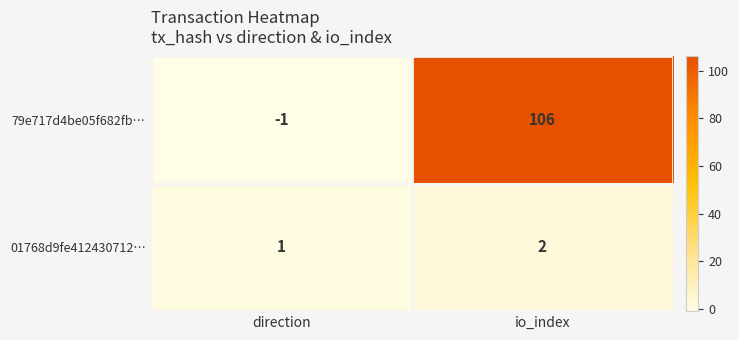

Which series has the largest range (max minus min)?

79e717d4be05f682fb…